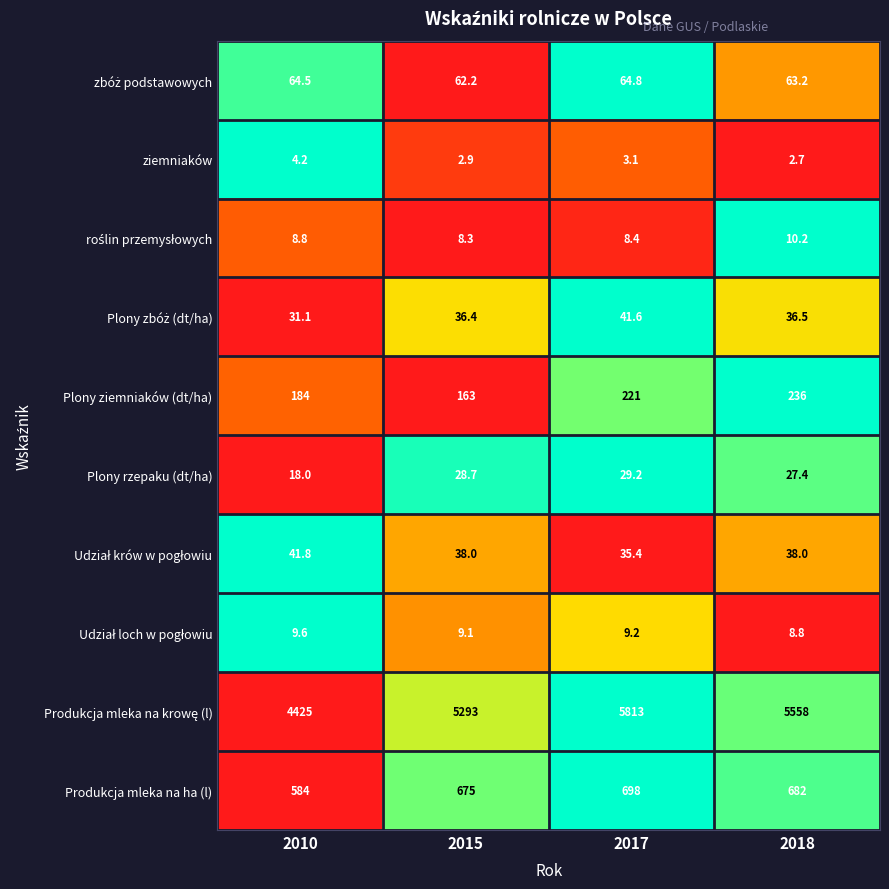

What is the difference between the highest and lowest values at 2015?

5290.1